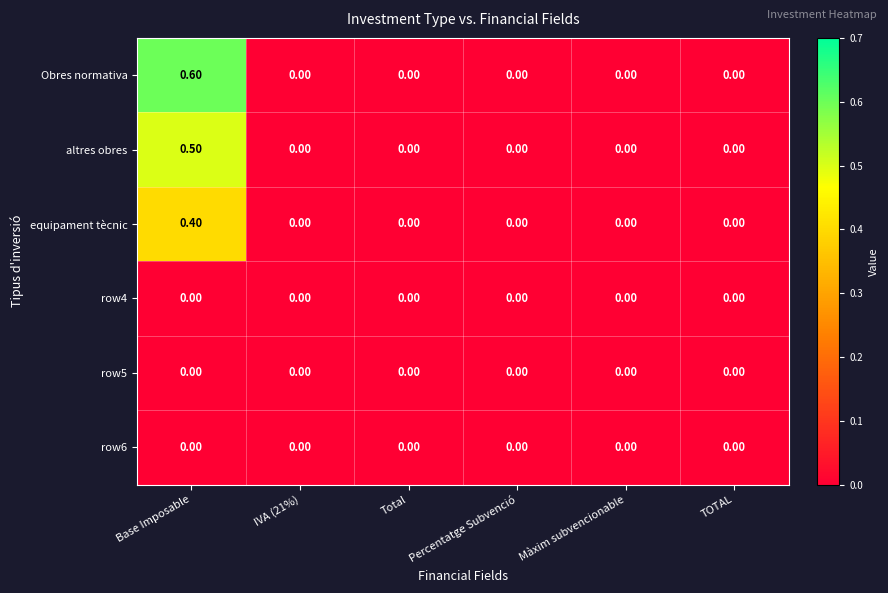

Which series has the largest range (max minus min)?

Obres normativa